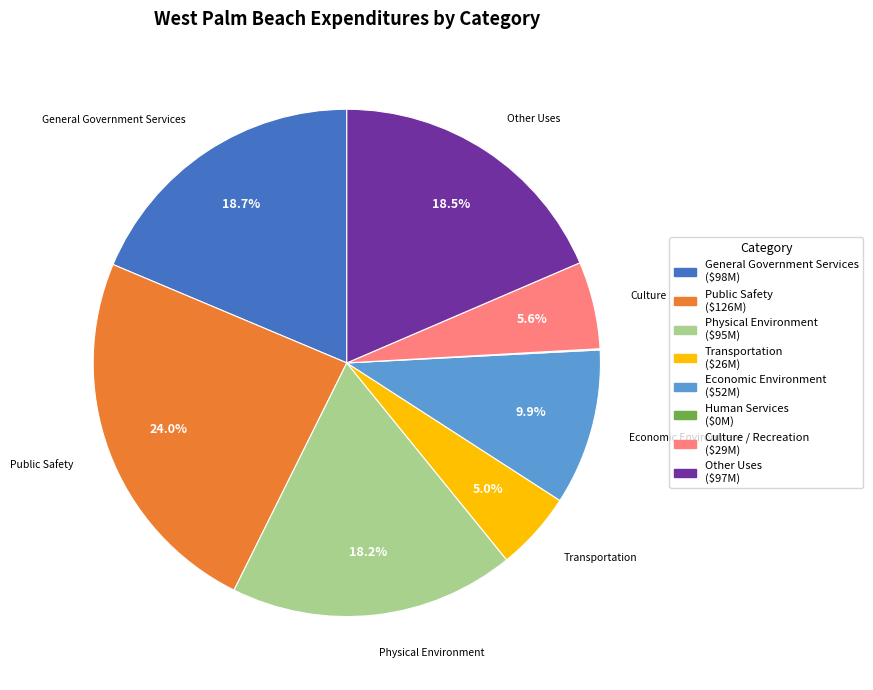

Is there a majority slice in this chart?

No